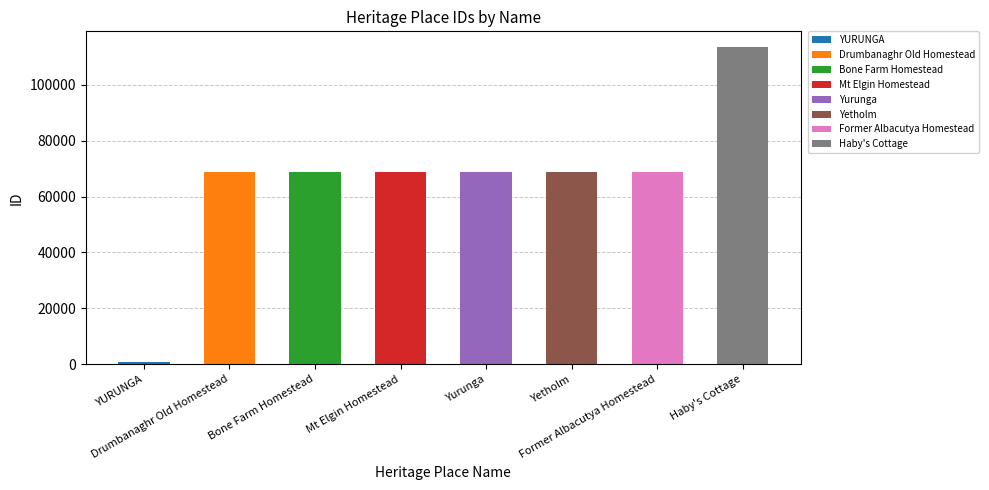

What is the smallest value displayed?

966